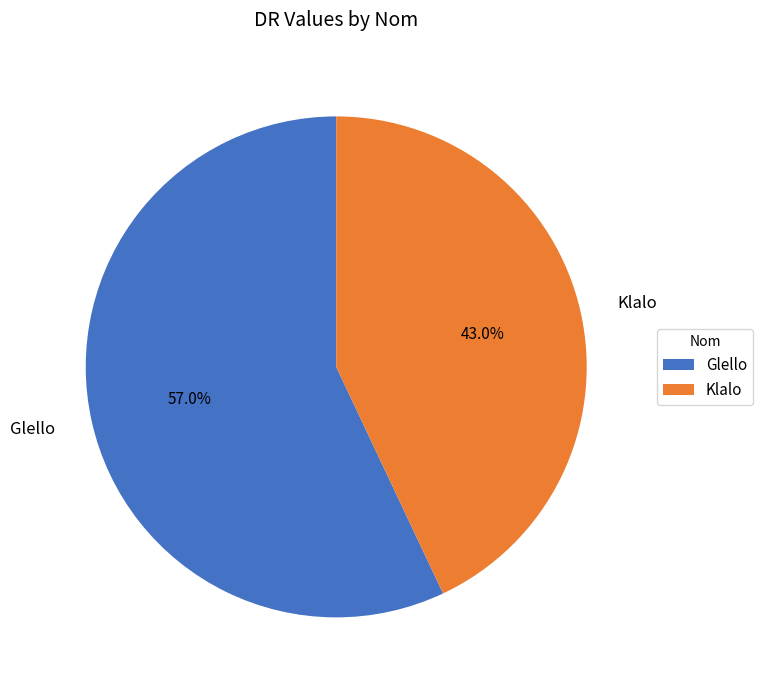

To the nearest percent, what is the average slice percentage?

50%